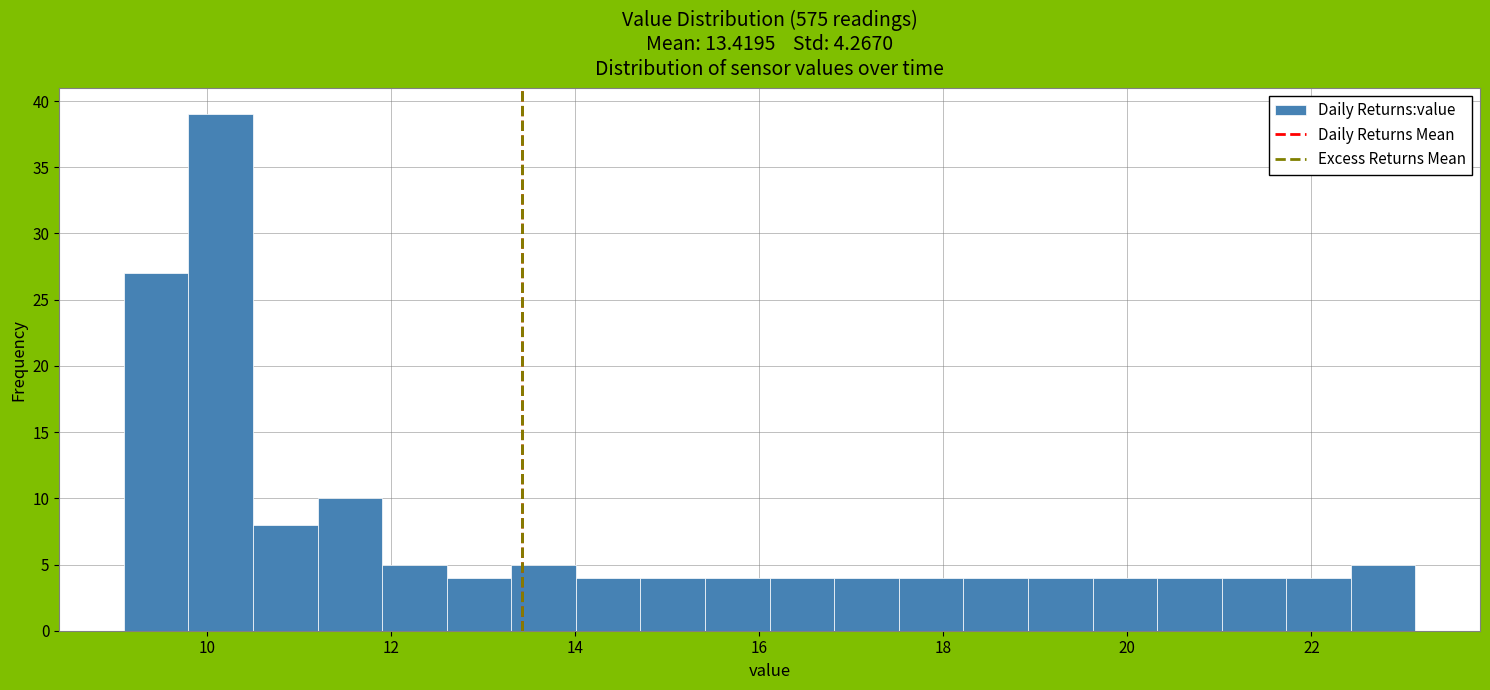

Around what value on the x-axis is the tallest bar? Give the approximate position of its centre, as read against the axis.

10.2